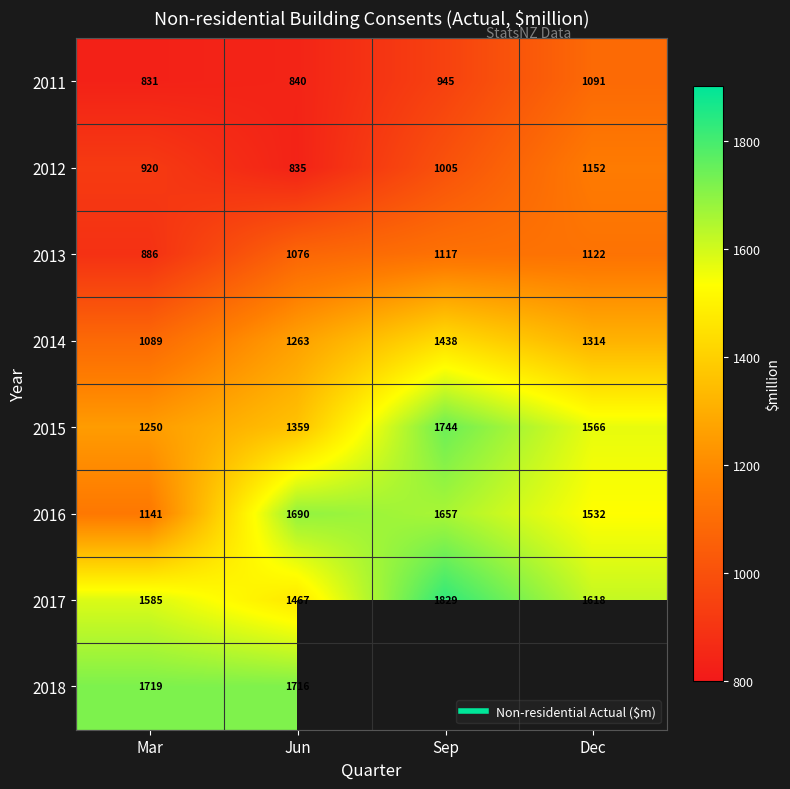

Is the value of 2012 at Jun greater than the value of 2015 at Mar?

No